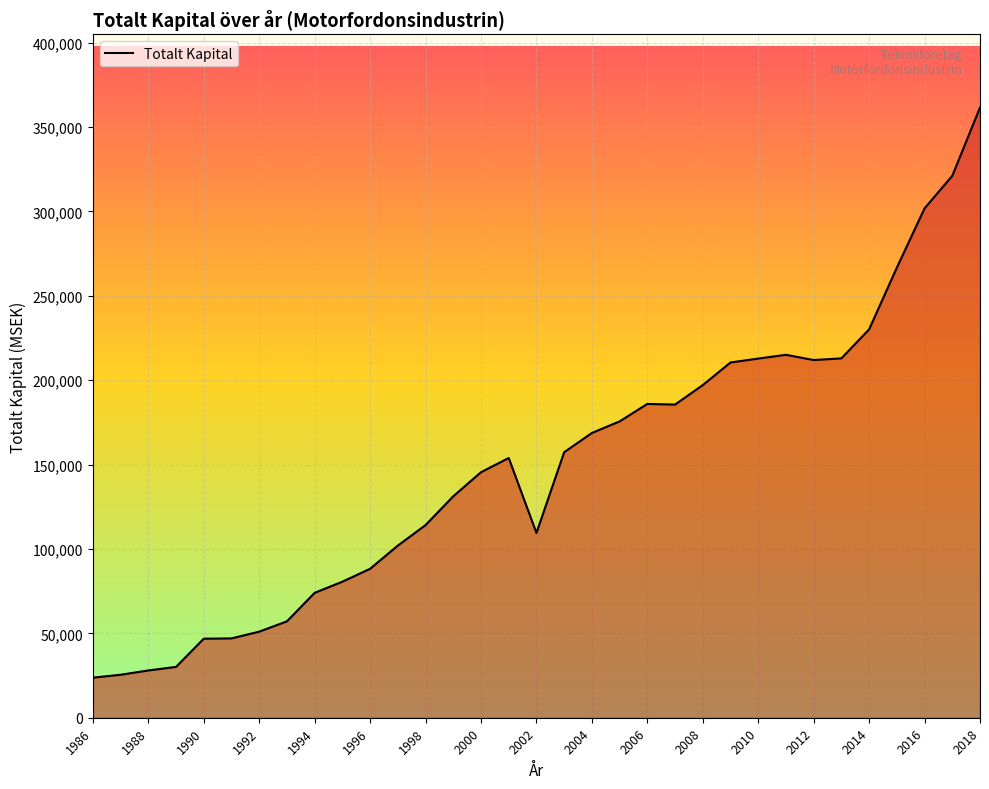

What is the greatest value displayed?

361597.5